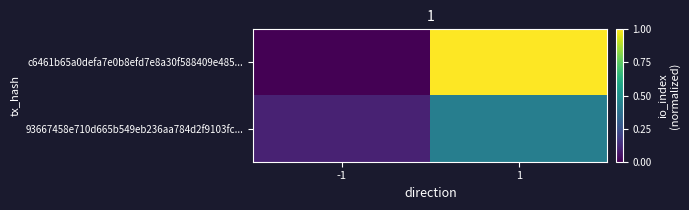

At which category is the sum across all series the highest?

1